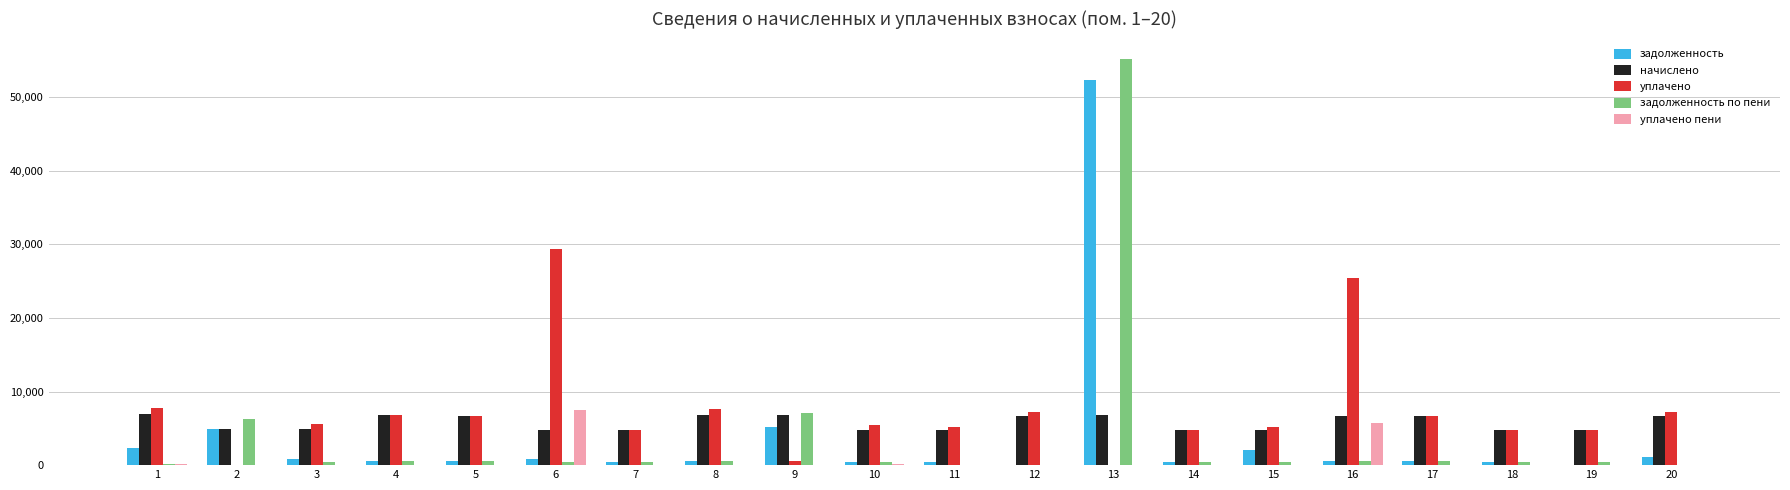

The value of уплачено пени at 6 is 7439.9. True or false?

True